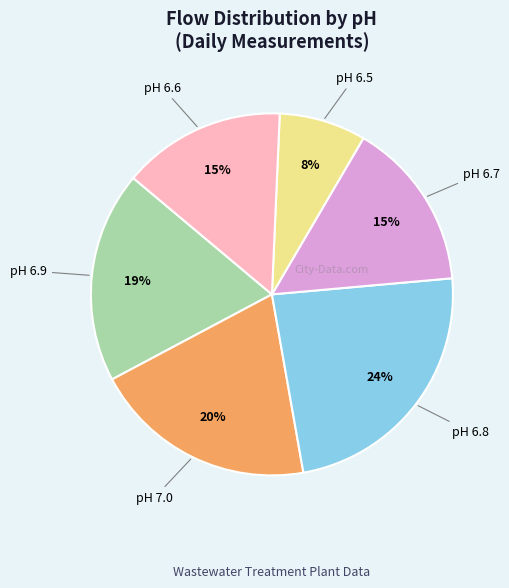

Does any single category account for the majority?

No